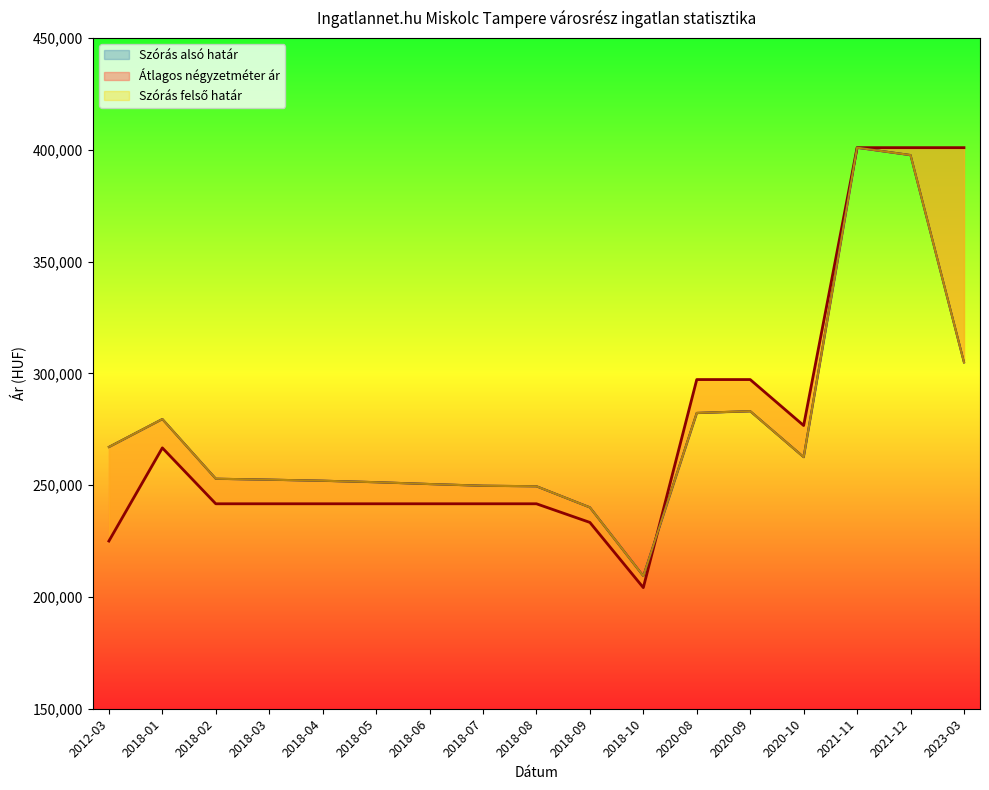

Is it true that Szórás felső határ equals 282294 at 2020-08?

True